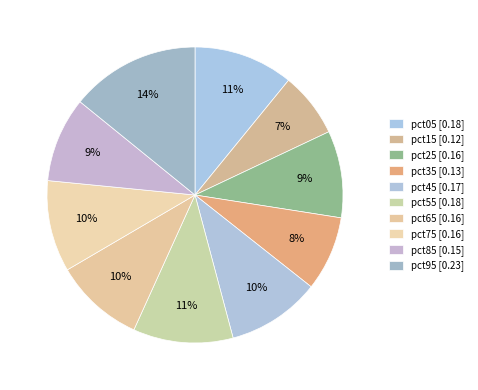

Count the number of slices in the pie.

10